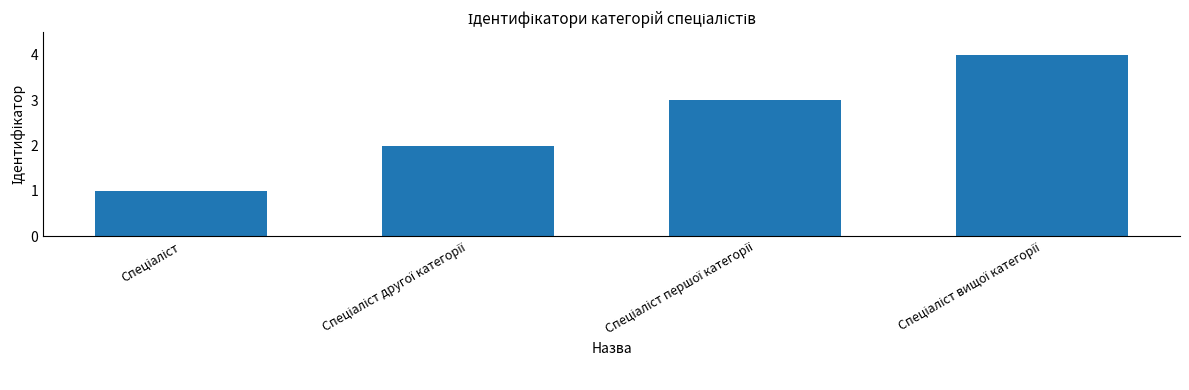

How many data points does each series have?

4